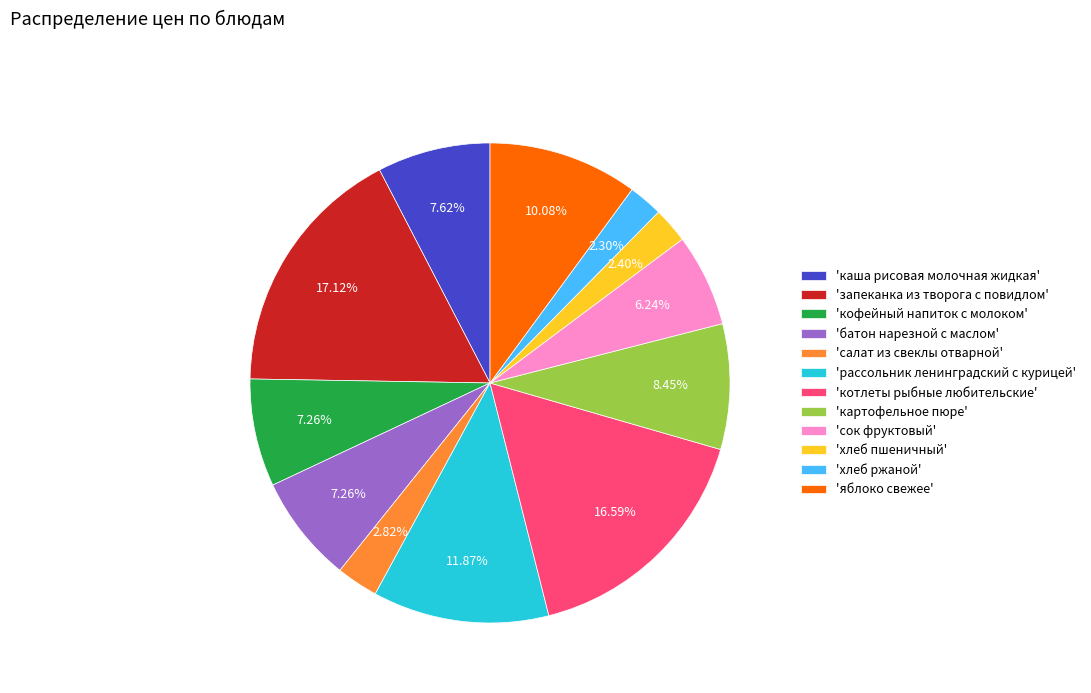

What is the ratio of the value at 'яблоко свежее' to the value at 'картофельное пюре'?

1.2